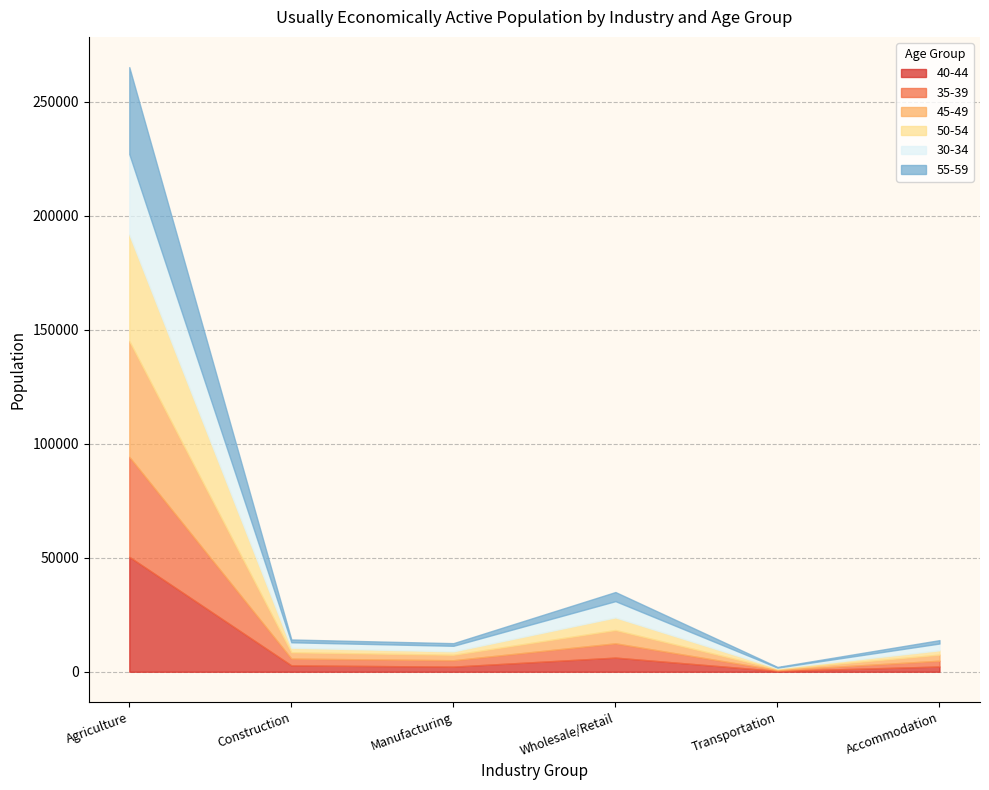

Where is 35-39 nearest to the value 22113?

Wholesale/Retail